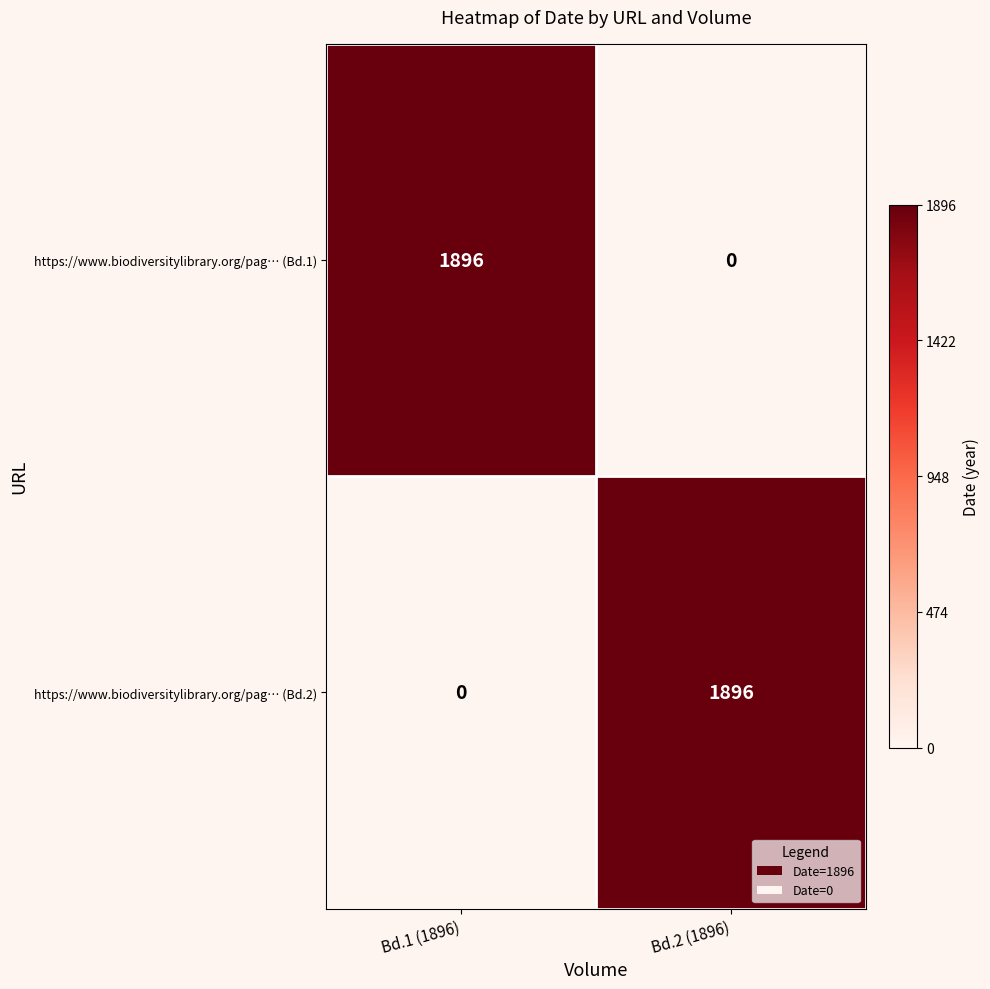

What is the sum of the https://www.biodiversitylibrary.org/pag… (Bd.2) values at Bd.1 (1896) and Bd.2 (1896)?

1896